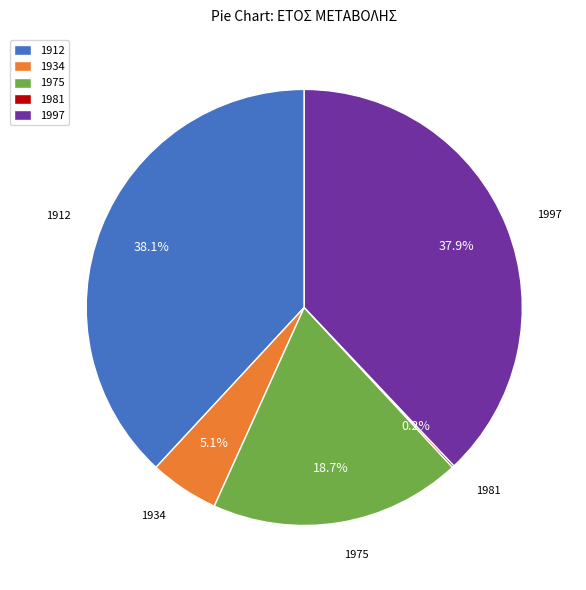

What percentage is NOT represented by 1912?

61.8%